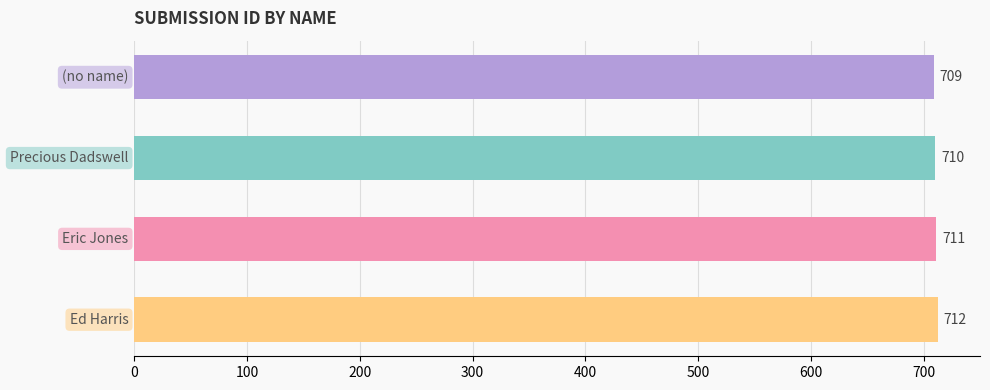

How many values are below 711?

2